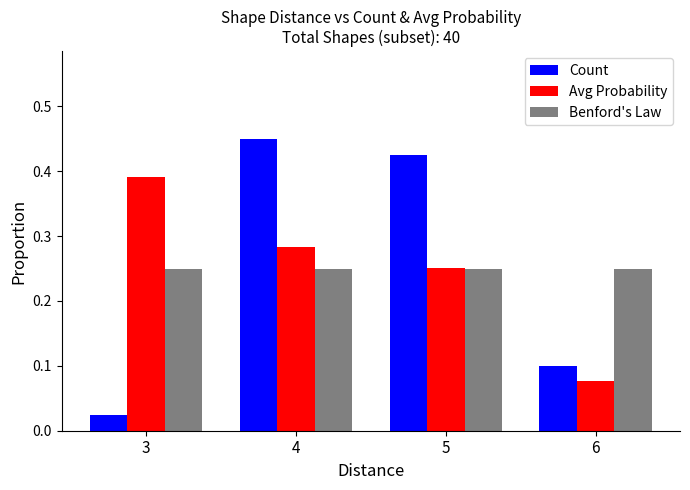

At which label does Count reach its peak?

4